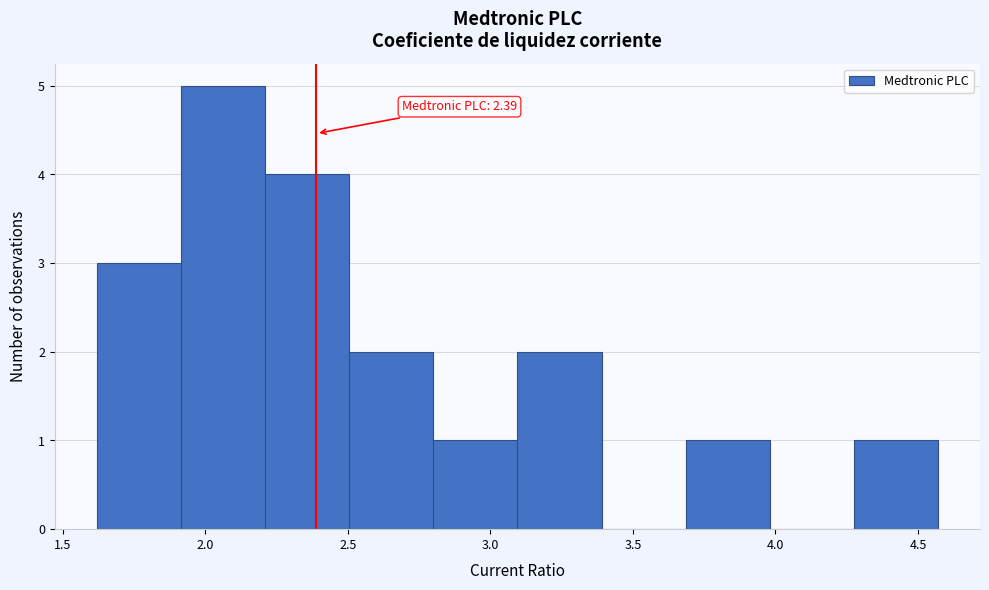

Over which range of the x-axis is the bar tallest?

1.915 to 2.210